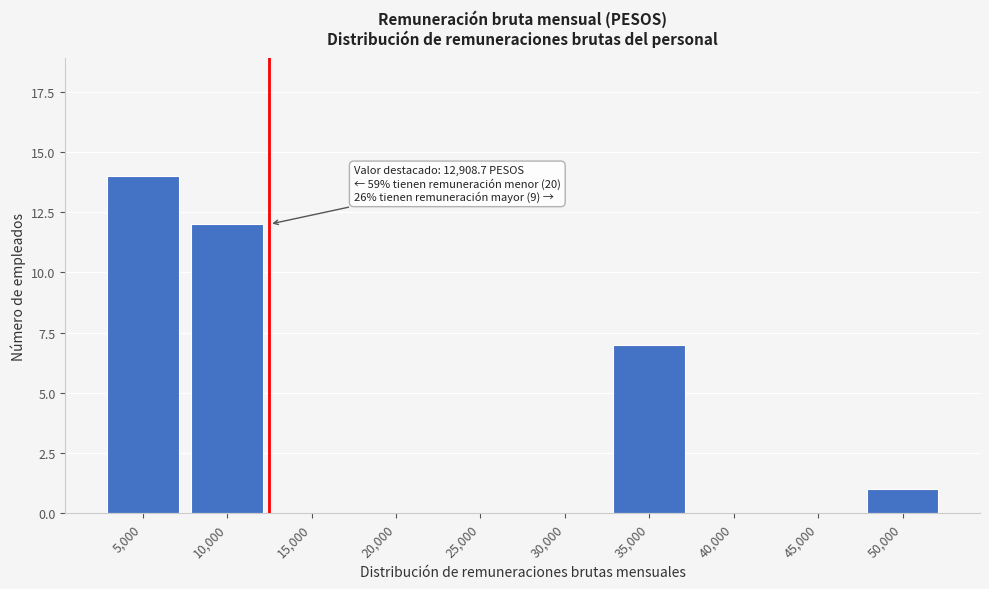

Reading left to right, list all the values displayed in this chart.

5,000=14	10,000=12	15,000=0	20,000=0	25,000=0	30,000=0	35,000=7	40,000=0	45,000=0	50,000=1